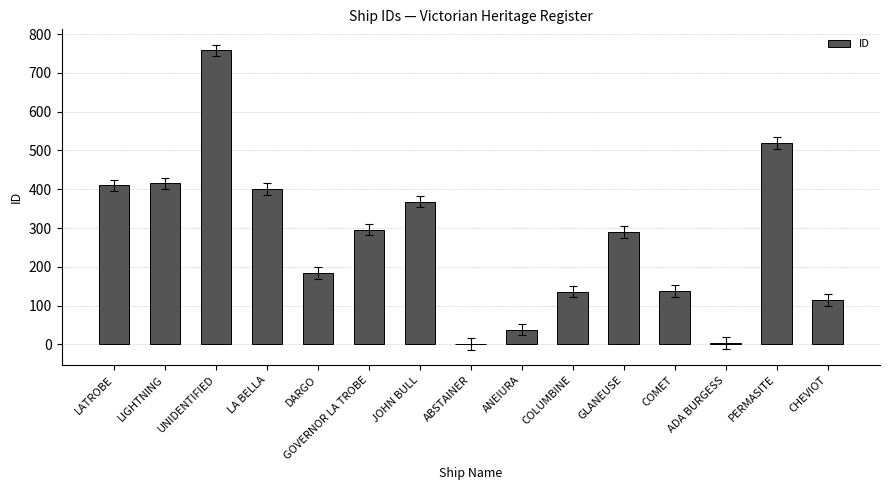

At which label is the value closest to 379?

JOHN BULL